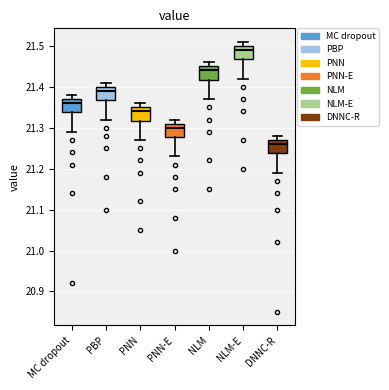

Where is the upper edge of the box for NLM-E on the y-axis? The values are not printed on the chart, so give them approximately, as read against the axis.

21.50